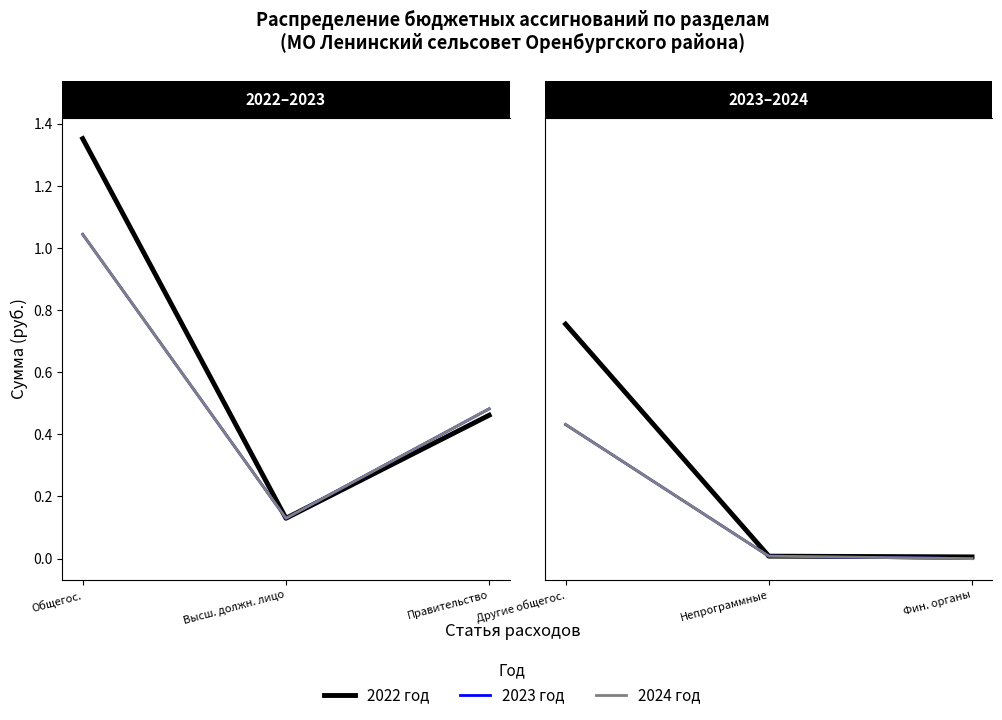

Is it true that 2022 год equals 12956551 at Общегос.?

False